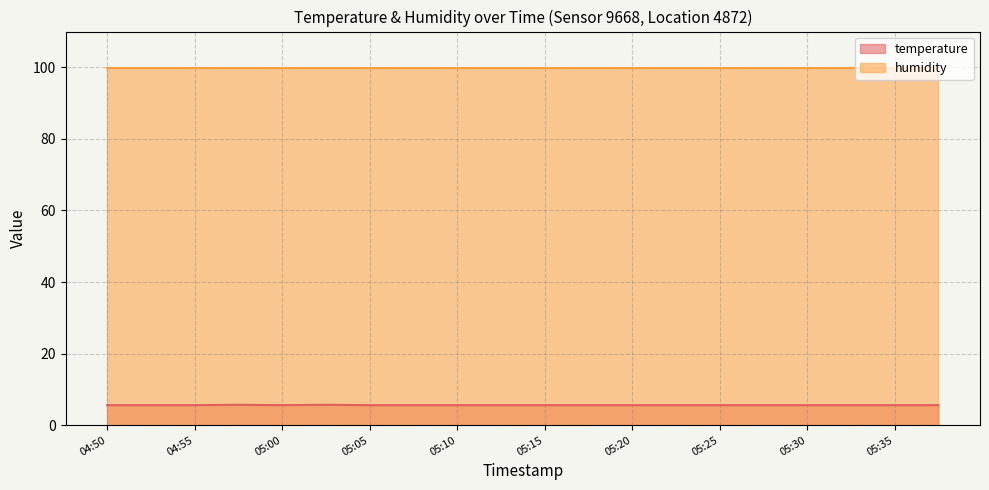

What is the maximum value shown in the chart?

99.9